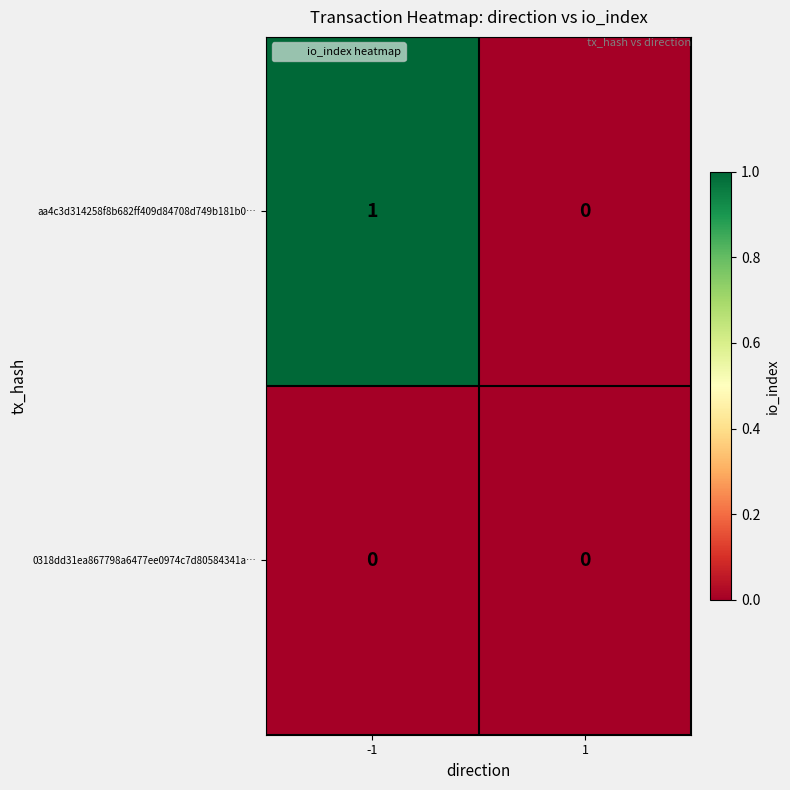

The value of aa4c3d314258f8b682ff409d84708d749b181b0… at 1 is 0. True or false?

True